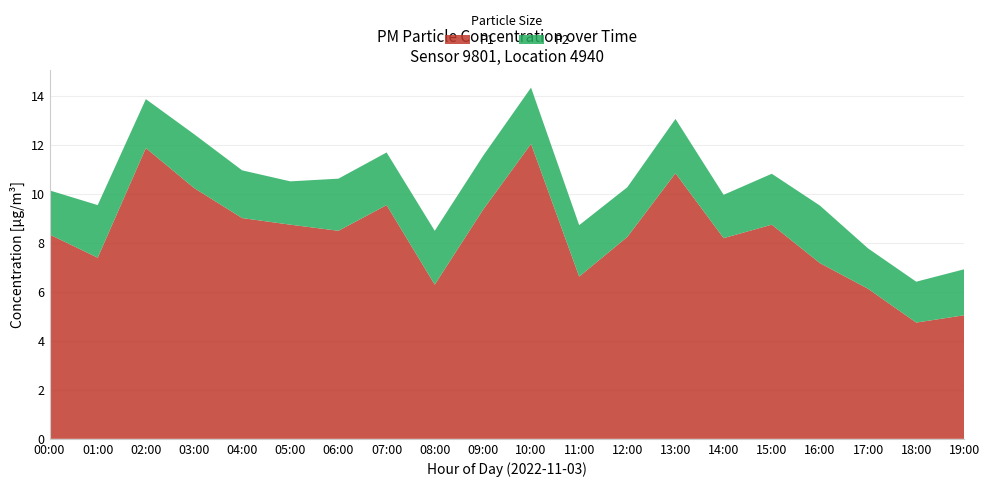

Reading left to right, what are all the values shown in this chart?

P1: 8.3	7.4	11.9	10.2	9.0	8.8	8.5	9.6	6.3	9.3	12.1	6.6	8.2	10.8	8.2	8.8	7.2	6.1	4.8	5.0
P2: 1.8	2.1	2.0	2.2	1.9	1.8	2.1	2.1	2.2	2.2	2.3	2.1	2.0	2.2	1.8	2.1	2.4	1.6	1.7	1.9